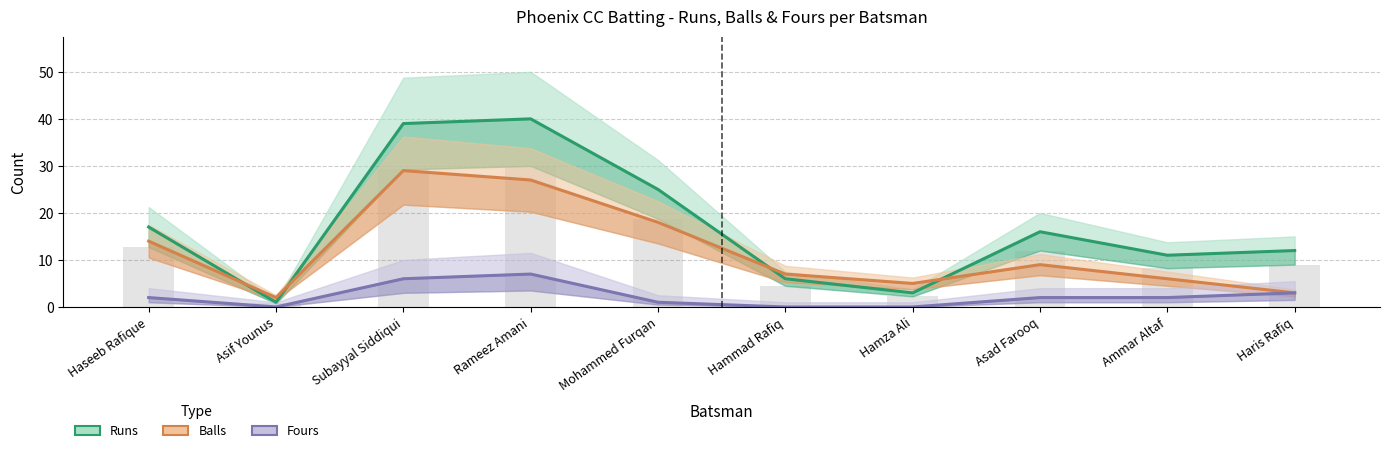

Between Haris Rafiq and Hamza Ali, which is larger?

Haris Rafiq